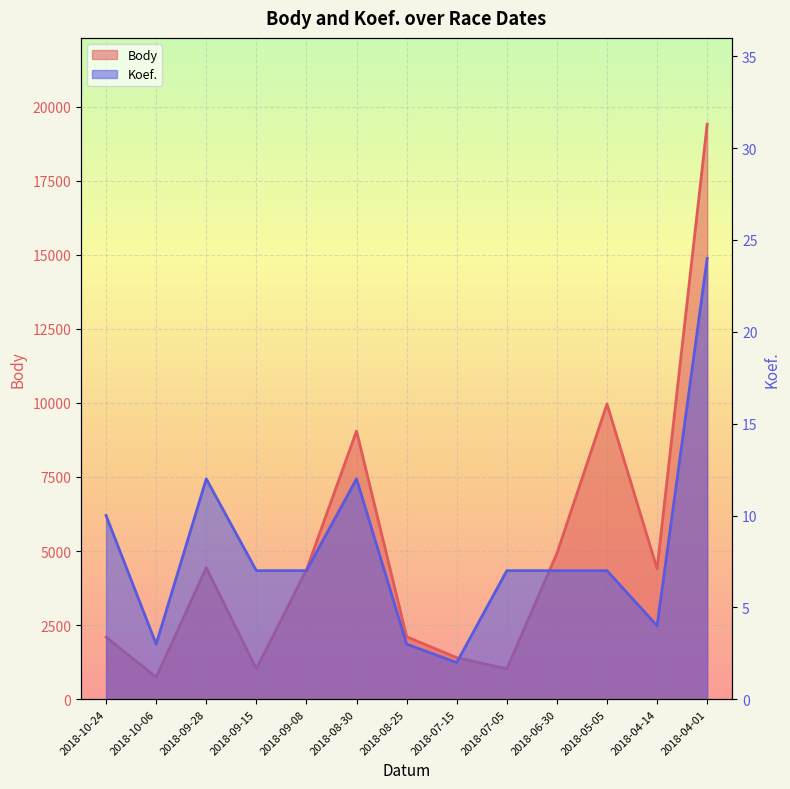

List the labels in order of Body value, largest first.

2018-04-01, 2018-05-05, 2018-08-30, 2018-06-30, 2018-09-28, 2018-04-14, 2018-09-08, 2018-08-25, 2018-10-24, 2018-07-15, 2018-09-15, 2018-07-05, 2018-10-06